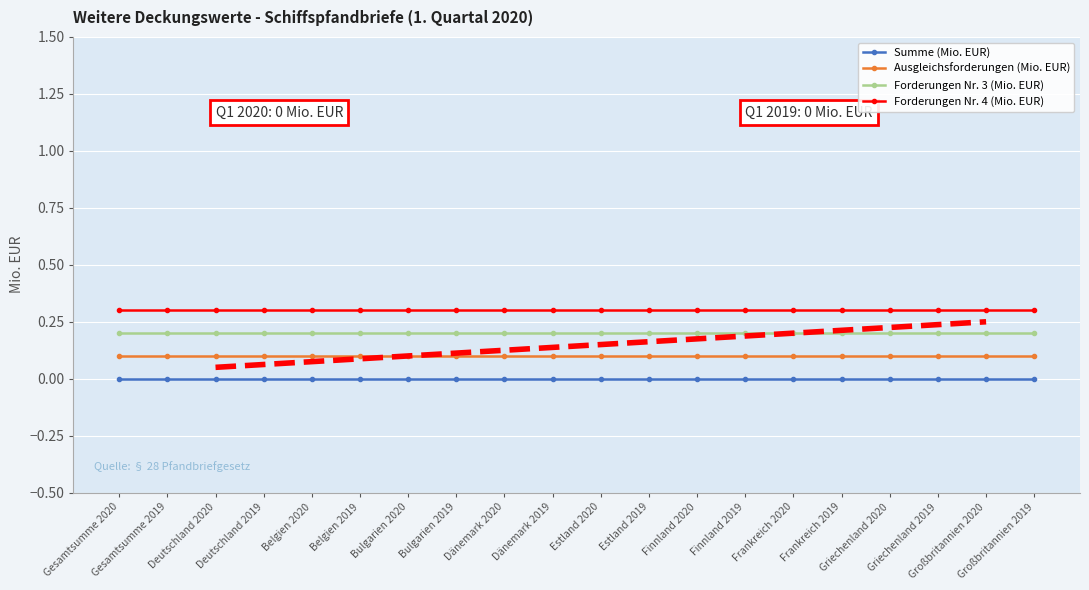

Rank the series at Estland 2020 from highest to lowest value.

Forderungen Nr. 4 (Mio. EUR), Forderungen Nr. 3 (Mio. EUR), Ausgleichsforderungen (Mio. EUR), Summe (Mio. EUR)